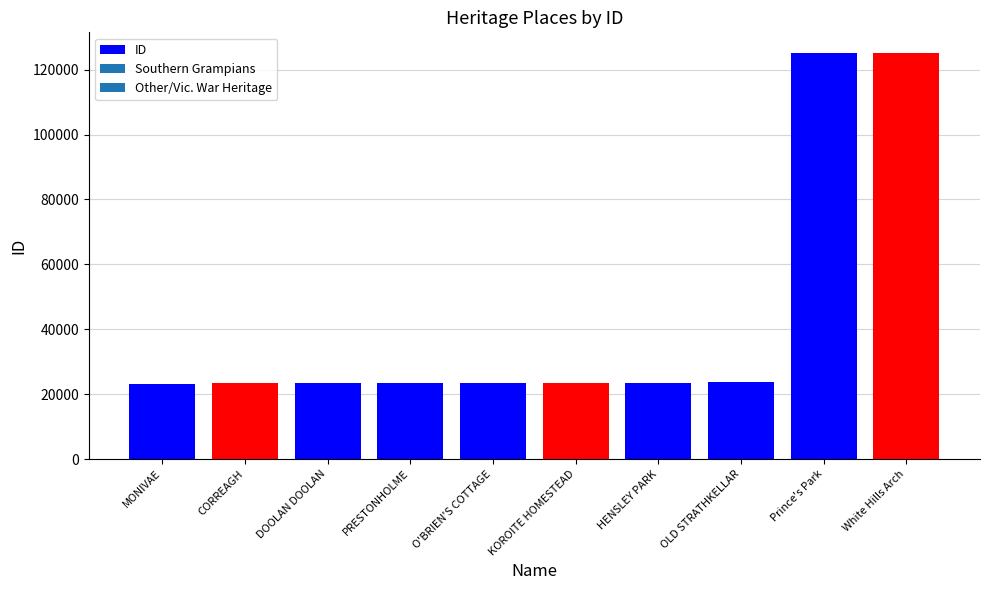

Where is the data nearest to the value 74144?

OLD STRATHKELLAR